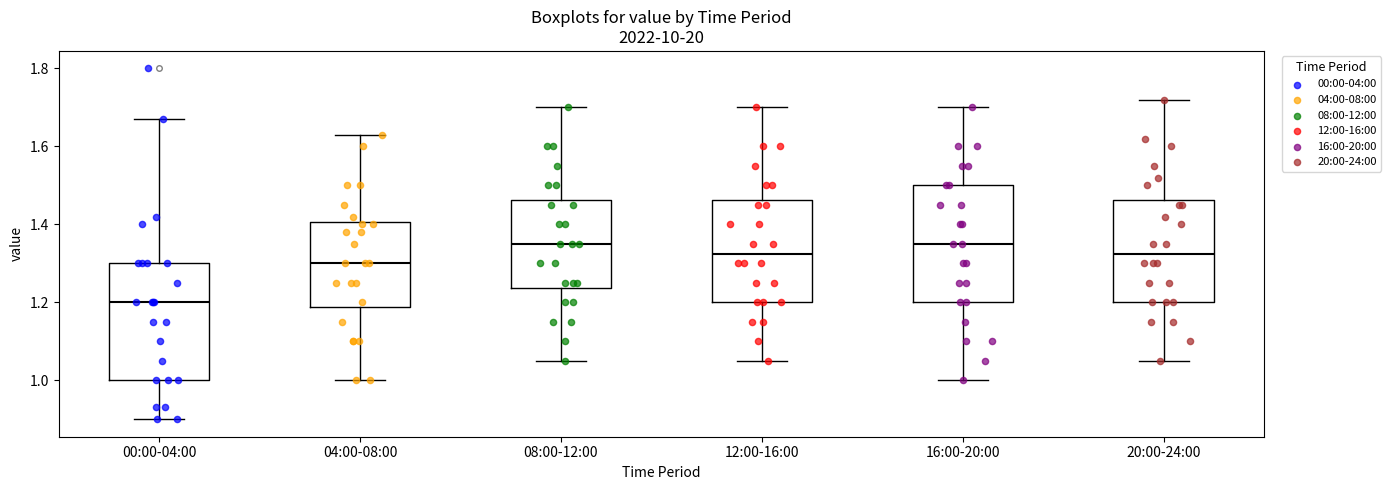

Reading left to right, transcribe this box plot: for each box, give where its median line is, the range the box spans, and where its two whiskers end, as read against the y-axis. The values are not printed on the chart, so give them approximately, as read against the axis.

00:00-04:00: median 1.20, box 1.00 to 1.30, whiskers 0.90 to 1.68
04:00-08:00: median 1.30, box 1.18 to 1.40, whiskers 1.00 to 1.64
08:00-12:00: median 1.36, box 1.24 to 1.46, whiskers 1.06 to 1.70
12:00-16:00: median 1.32, box 1.20 to 1.46, whiskers 1.06 to 1.70
16:00-20:00: median 1.36, box 1.20 to 1.50, whiskers 1.00 to 1.70
20:00-24:00: median 1.32, box 1.20 to 1.46, whiskers 1.06 to 1.72